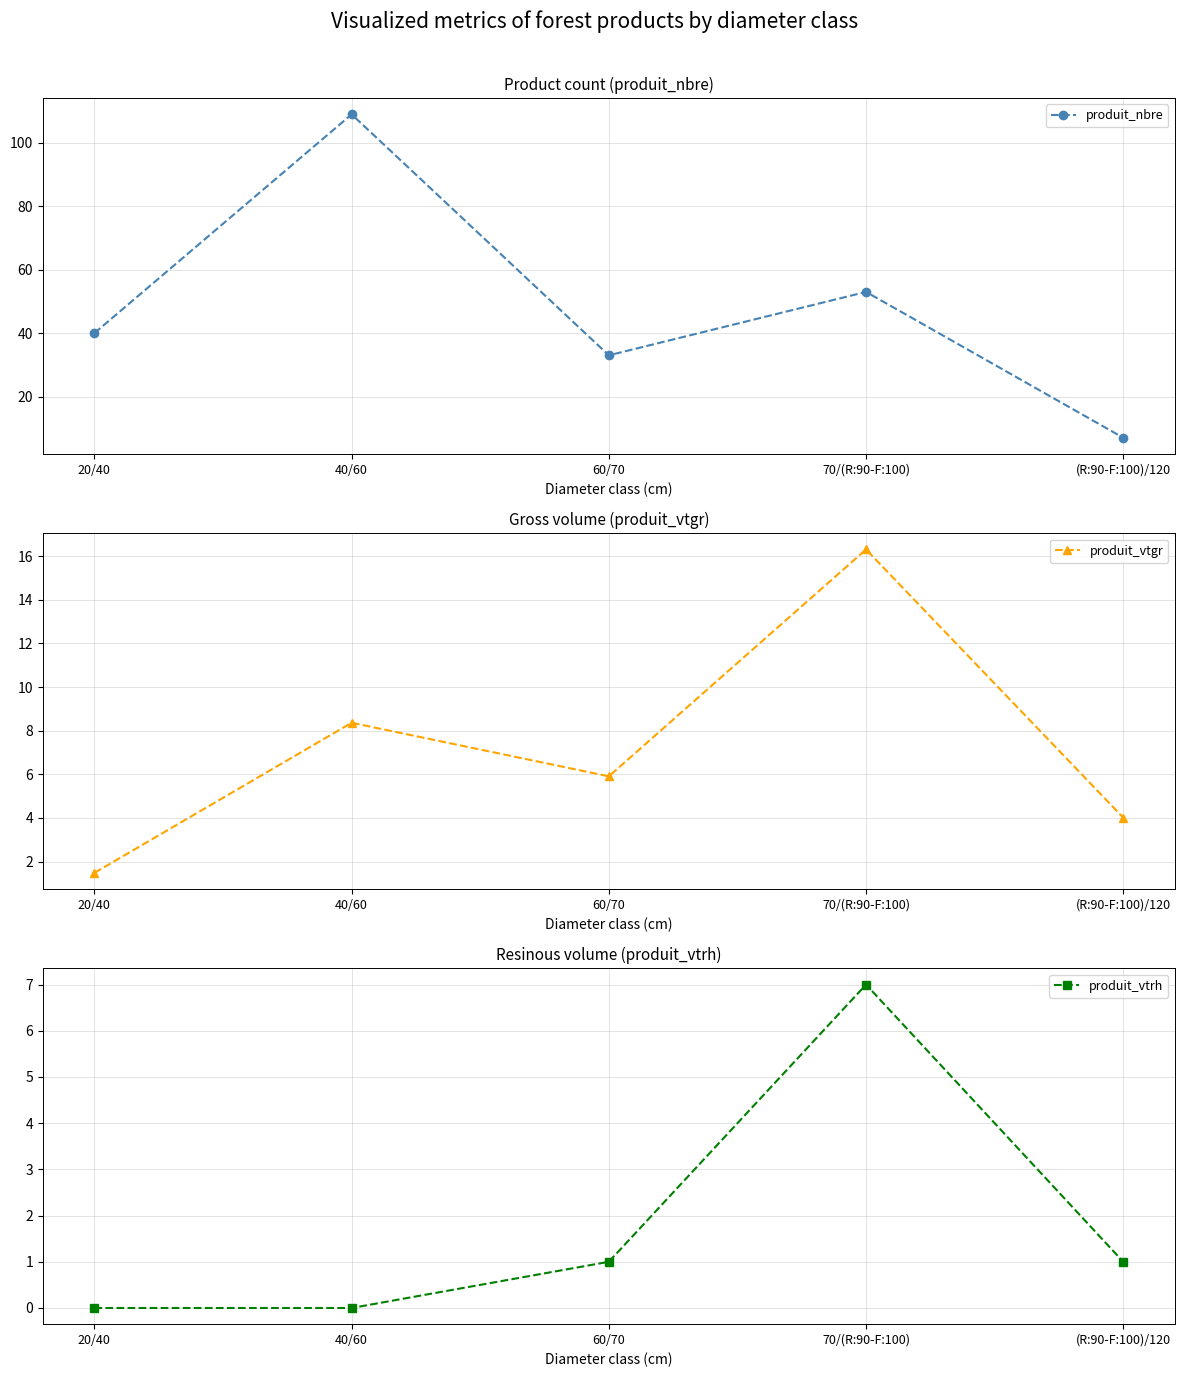

The value of produit_nbre at 60/70 is 33.0. True or false?

True